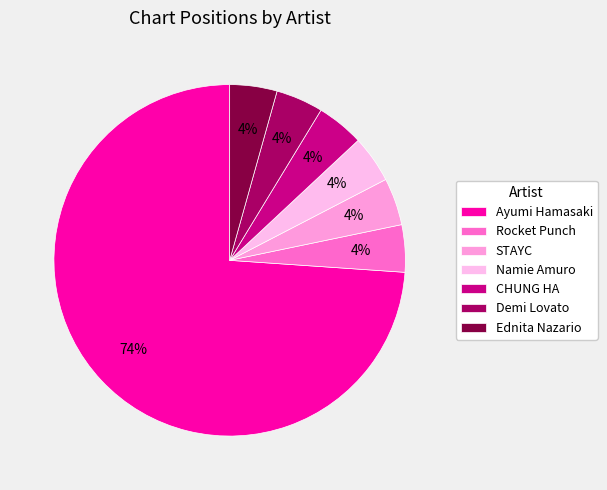

Rank the categories by value from highest to lowest.

Ayumi Hamasaki, Rocket Punch, STAYC, Namie Amuro, CHUNG HA, Demi Lovato, Ednita Nazario